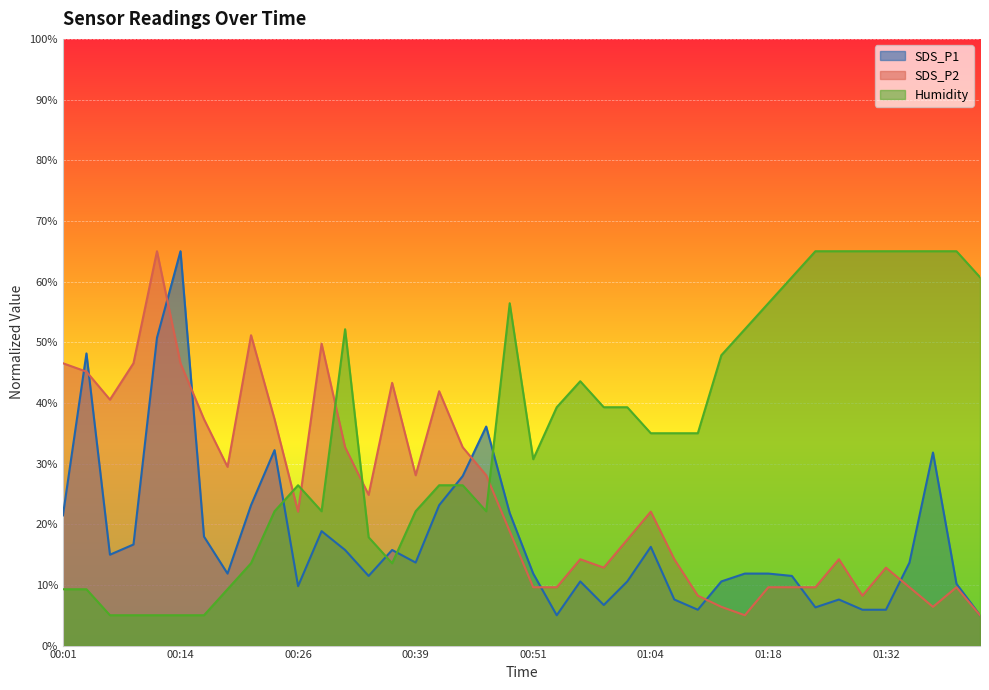

How many lines are shown in the chart?

3